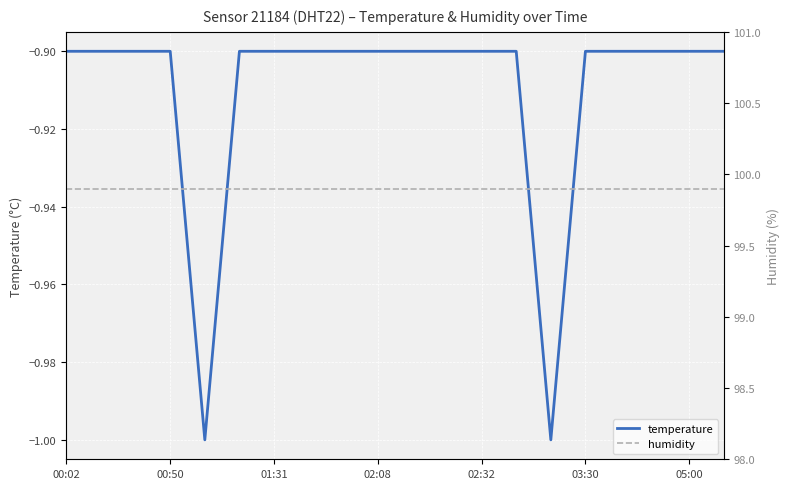

Which series has the widest spread of values?

temperature